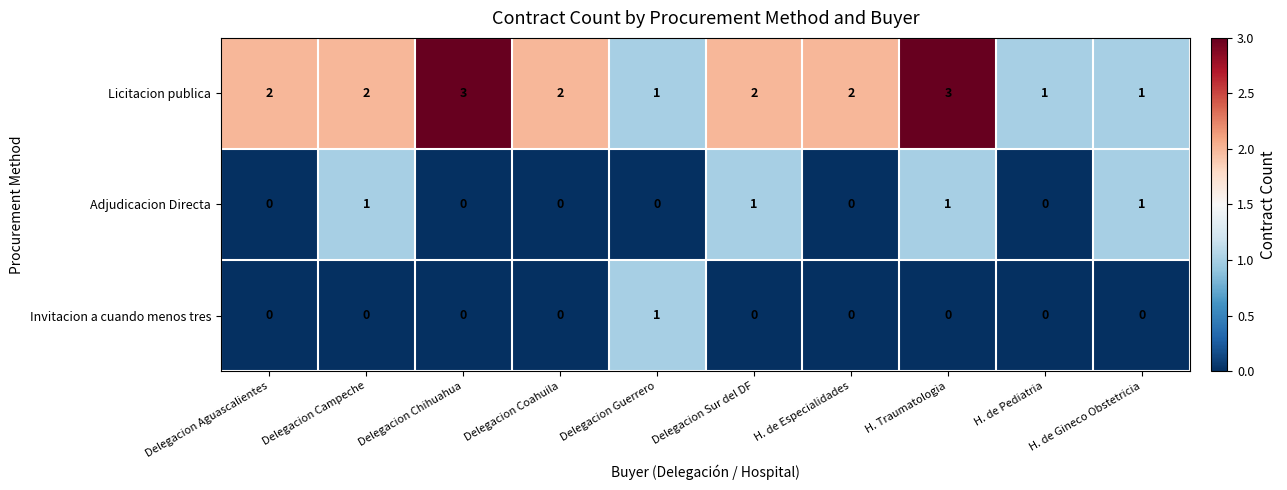

True or false: Licitacion publica has a value of 2 at Delegacion Aguascalientes.

True